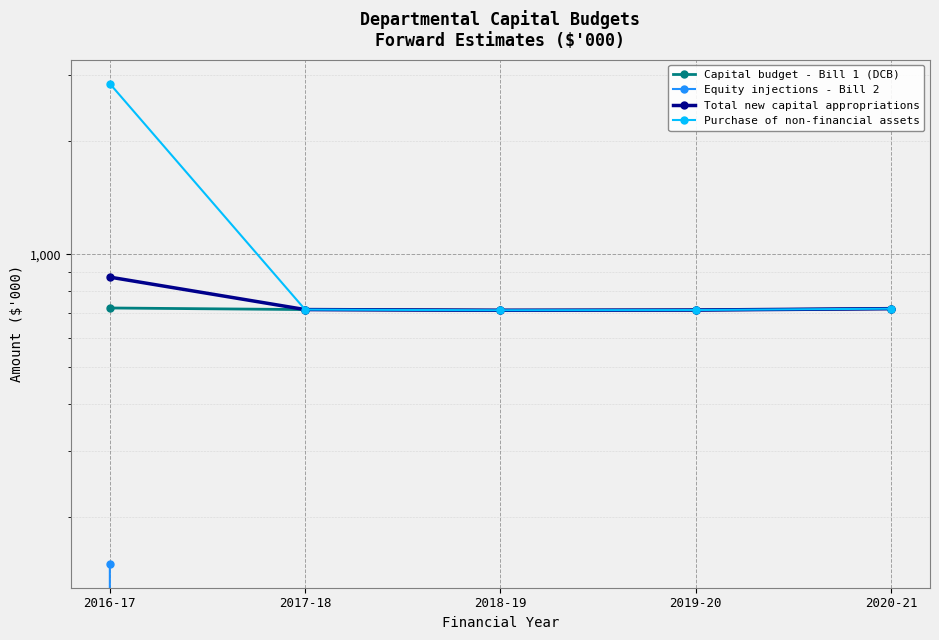

How many data points in Capital budget - Bill 1 (DCB) are above 713?

2